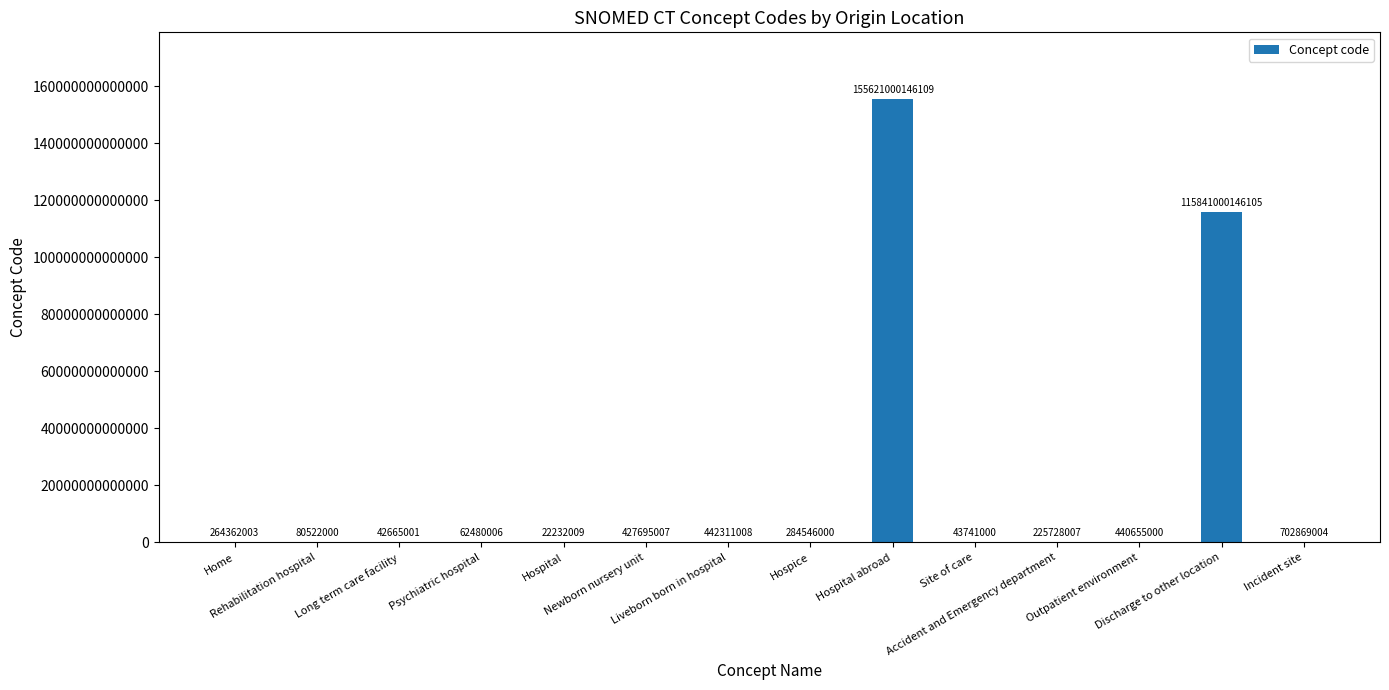

How many categories are shown in the chart?

14